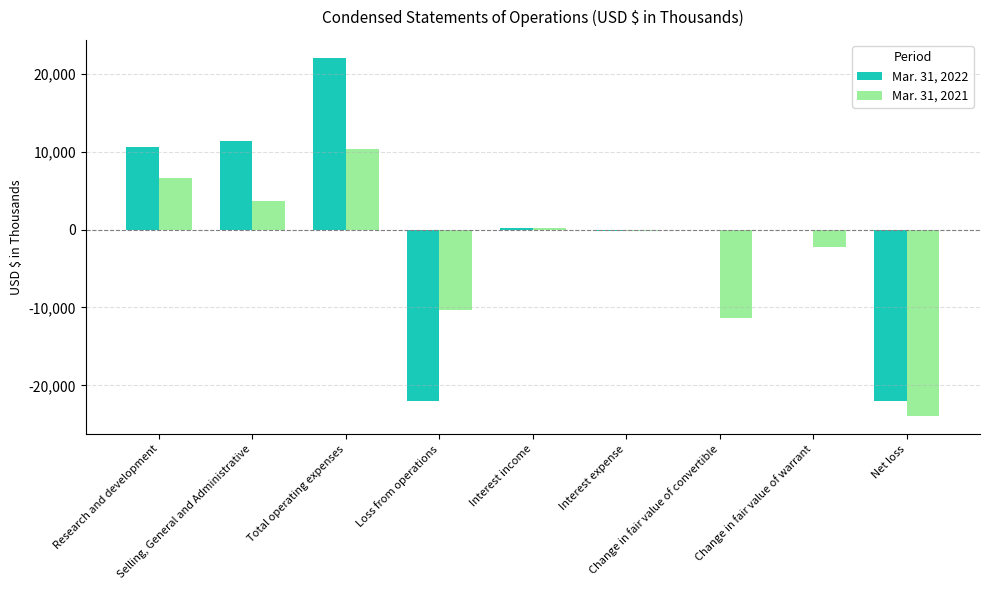

How many series are shown in this chart?

2